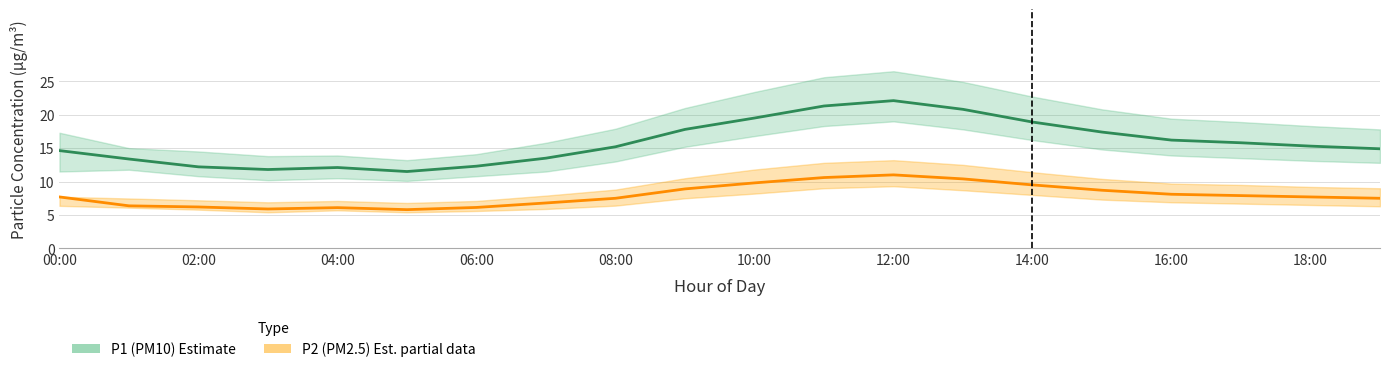

Which series has the largest total across all categories?

P1 (PM10) Estimate